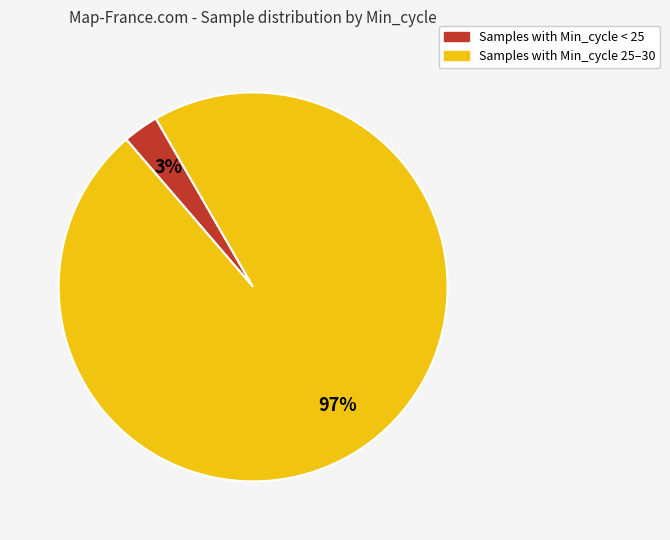

Do Samples with Min_cycle < 25 and Samples with Min_cycle 25–30 together represent more than half of the pie?

Yes